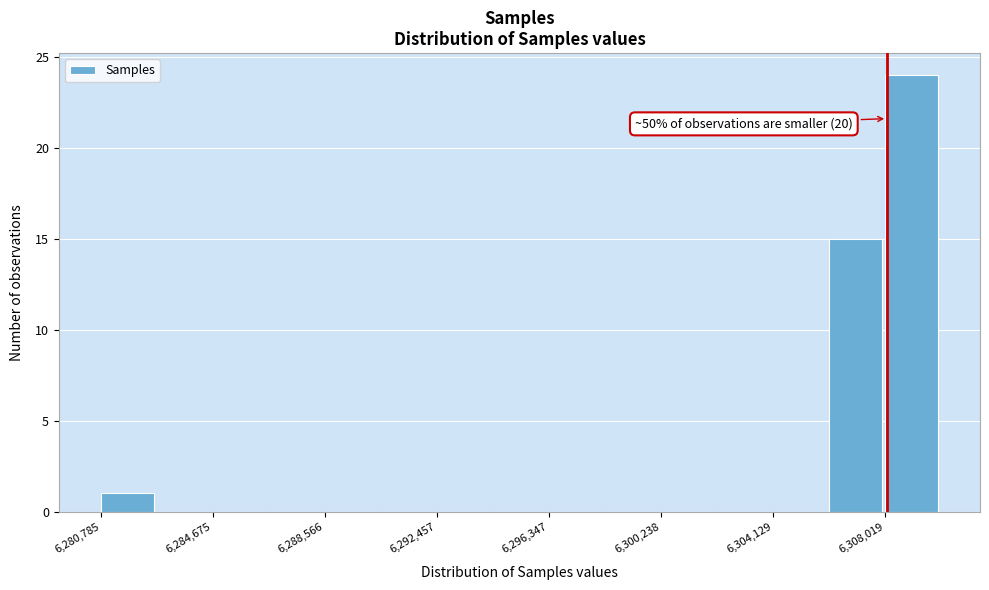

Read against the x-axis, roughly where is the centre of the tallest bar?

6309000